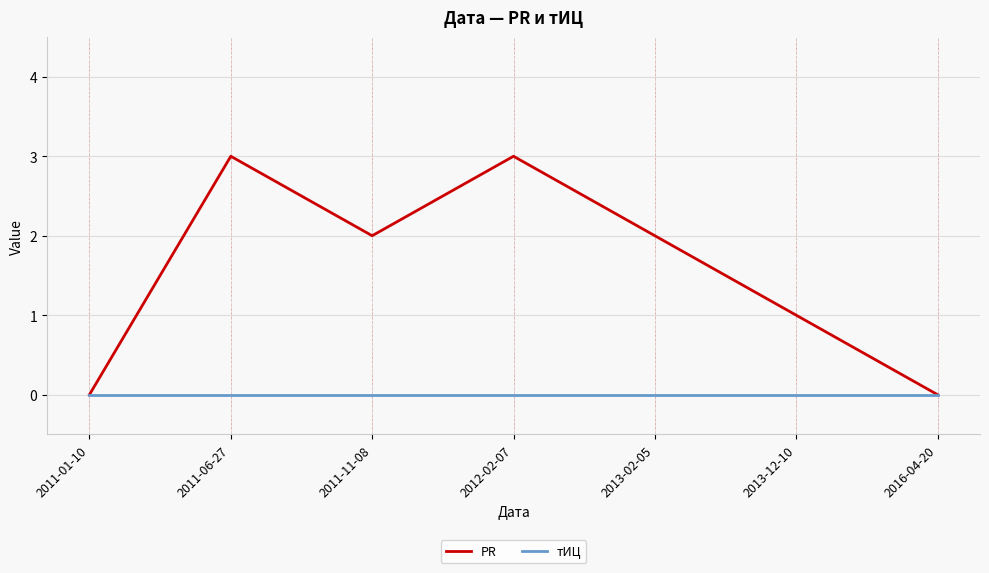

Which series has the largest range (max minus min)?

PR